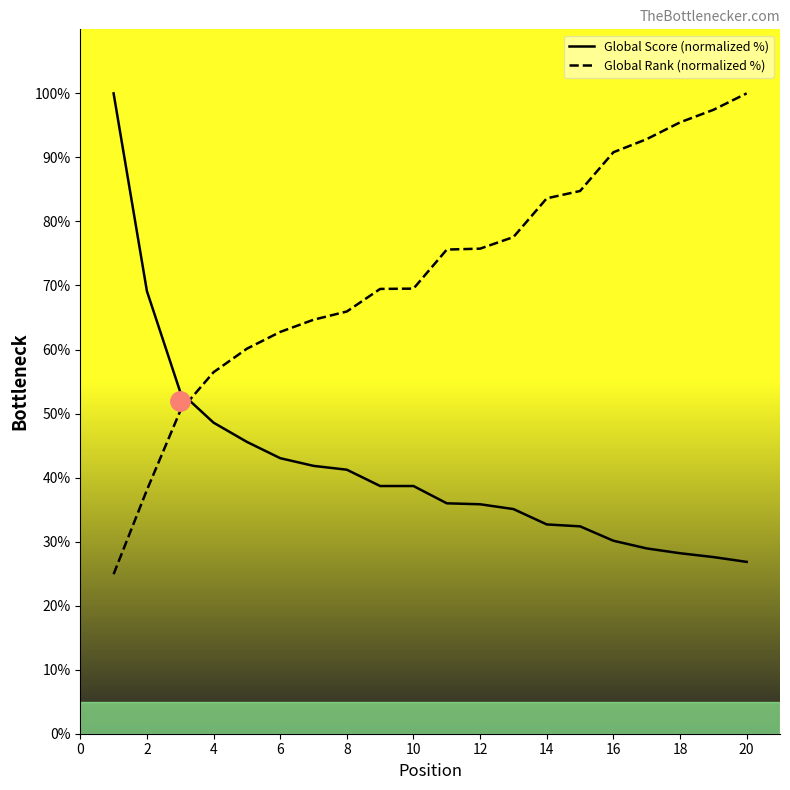

At which category is the sum across all series the highest?

20